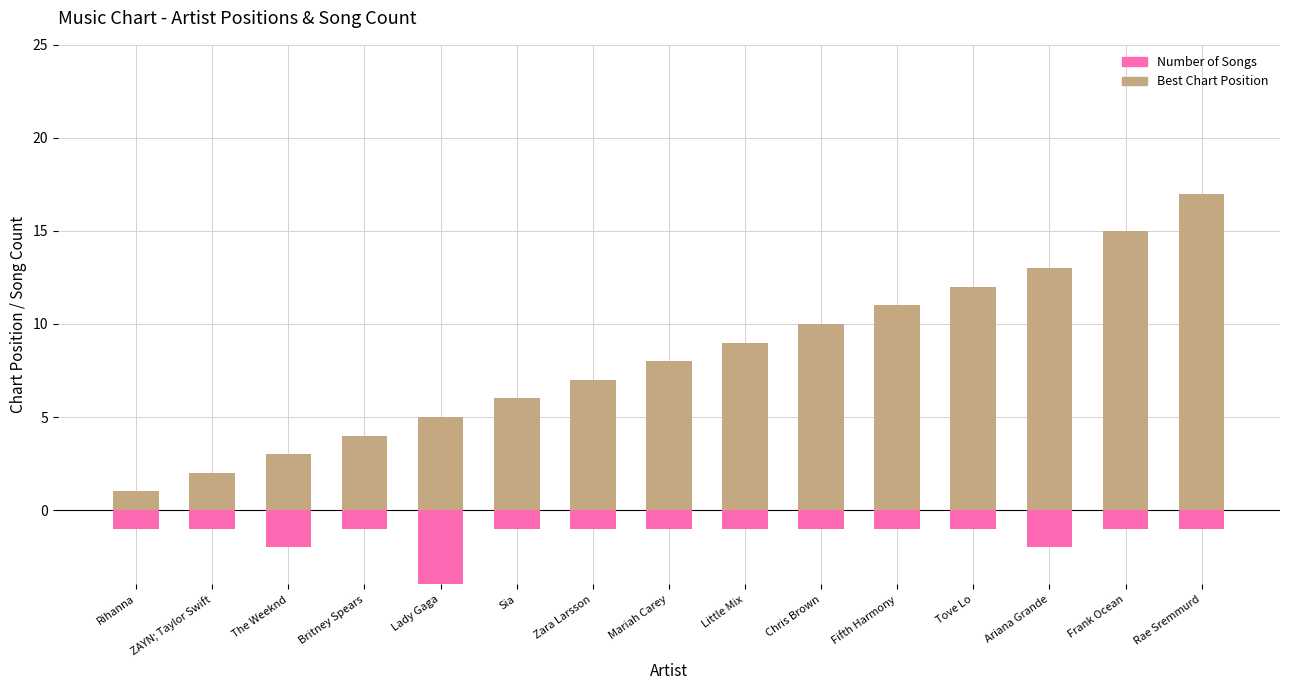

True or false: Best Chart Position has a value of 21 at Frank Ocean.

False